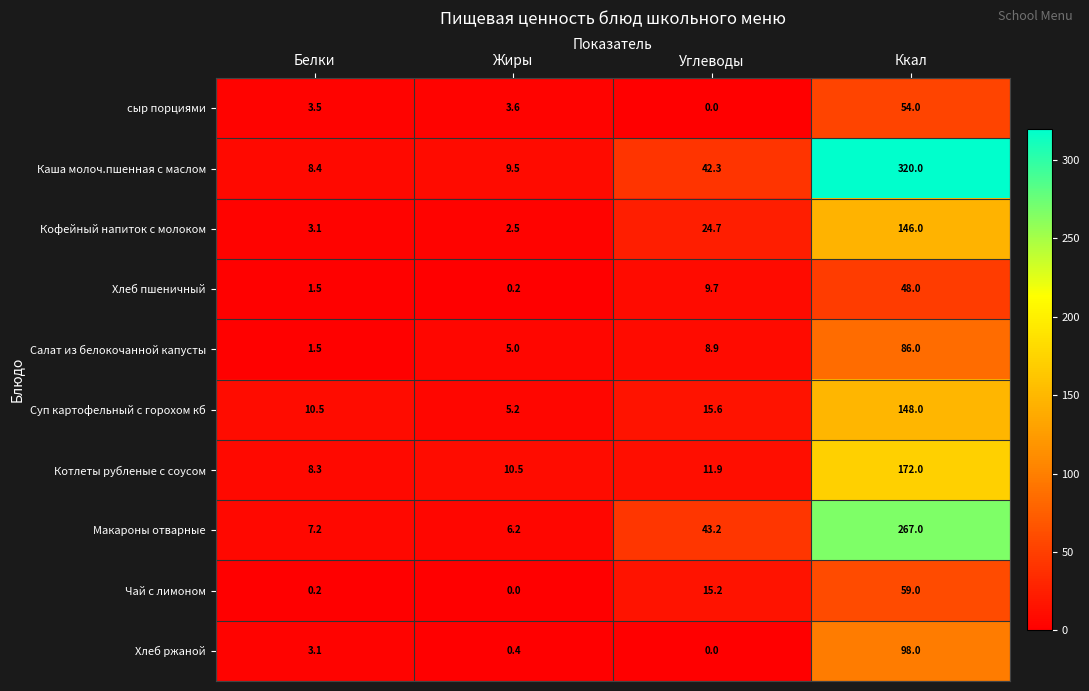

What is the difference between the maximum and minimum values in the Хлеб ржаной series?

98.0